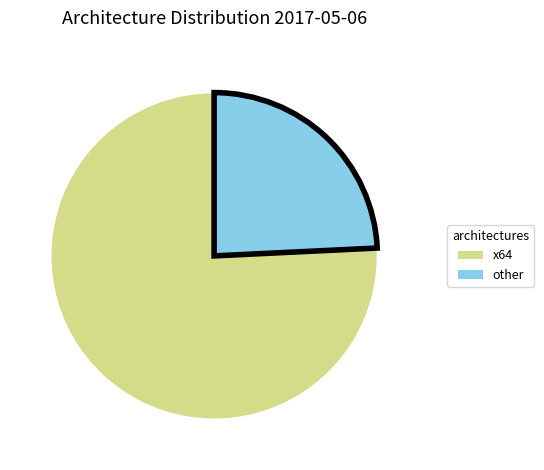

Is it true that x64 is 76% of the pie?

True